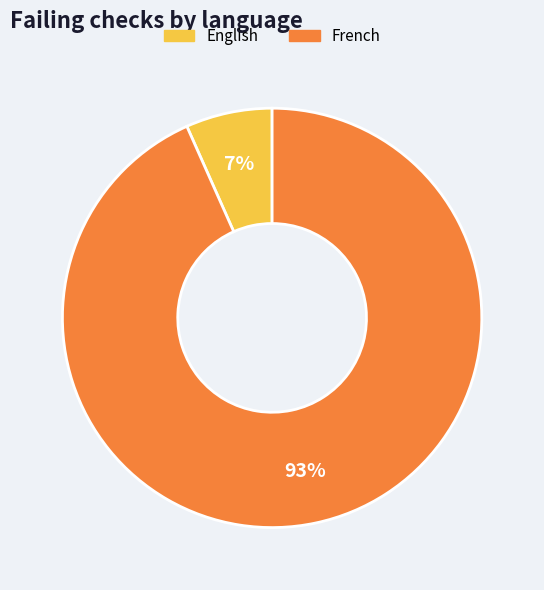

Approximately how many times larger is the value at English compared to French?

0.1